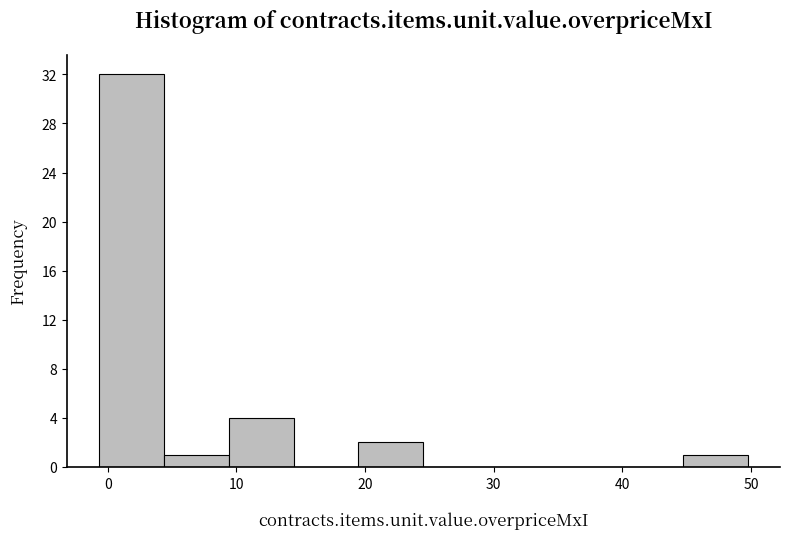

Reading left to right, list every bar in this chart as the range it spans on the x-axis followed by its height. Neither the bar edges nor the heights are printed on the chart, so give them approximately, as read against the axes.

-1 to 4: 32
4 to 9: 1
9 to 14: 4
14 to 19: 0
19 to 25: 2
25 to 30: 0
30 to 35: 0
35 to 40: 0
40 to 45: 0
45 to 50: 1